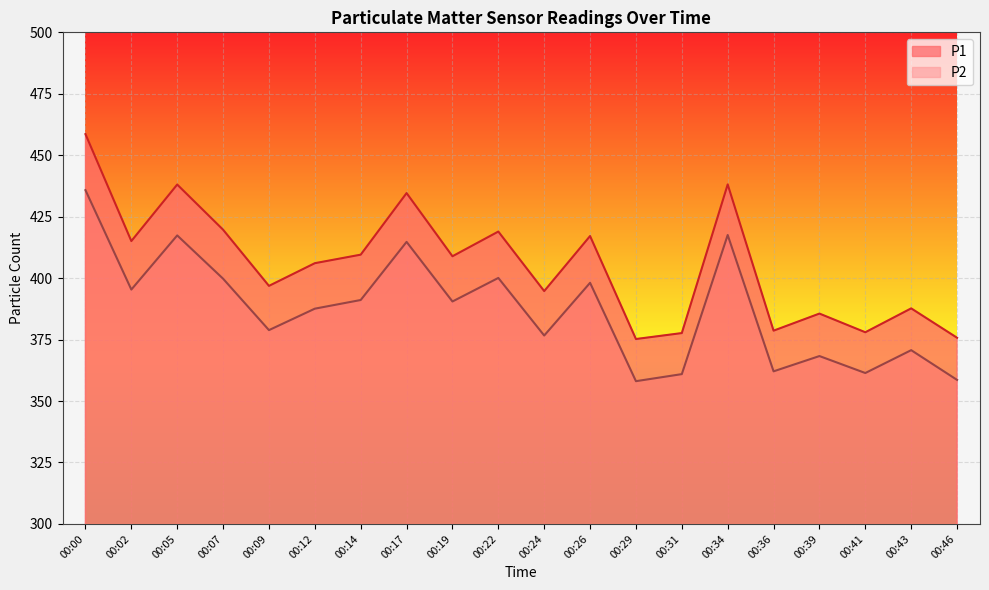

What is the total value across all series at 00:26?

815.2